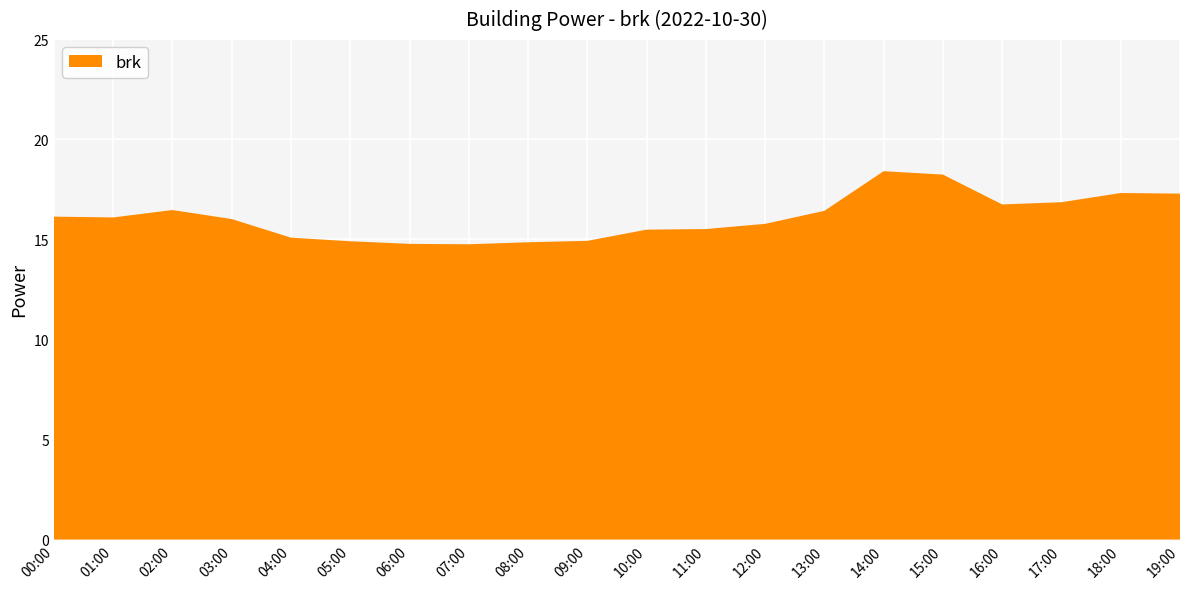

Reading left to right, extract all data points from this chart.

16.1	16.1	16.5	16.0	15.1	14.9	14.8	14.8	14.8	14.9	15.5	15.5	15.8	16.4	18.4	18.2	16.7	16.9	17.3	17.3